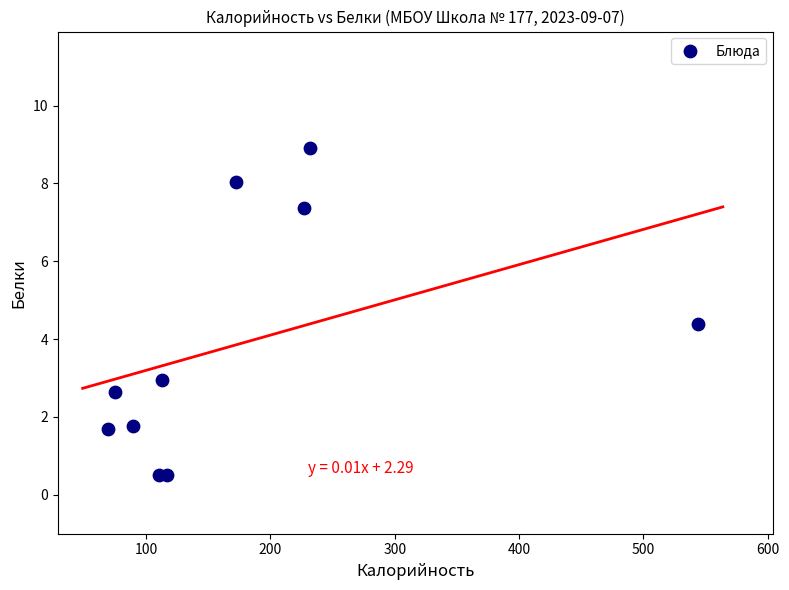

What Y value in the scatter plot is closest to 4?

4.4